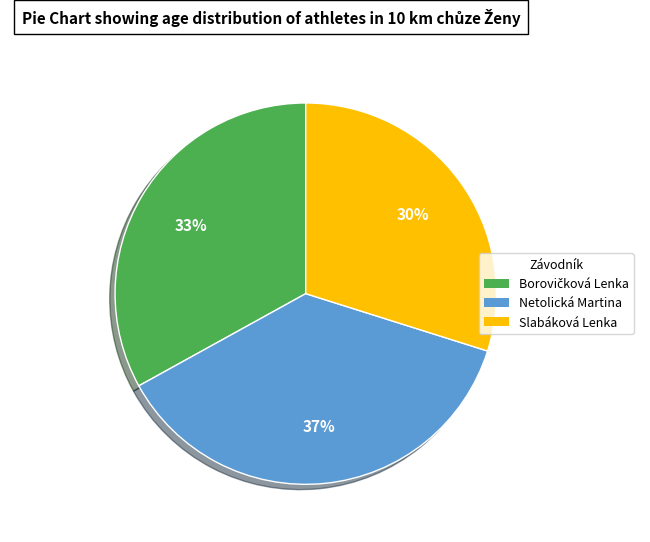

Is there any slice that represents more than half of the pie?

No